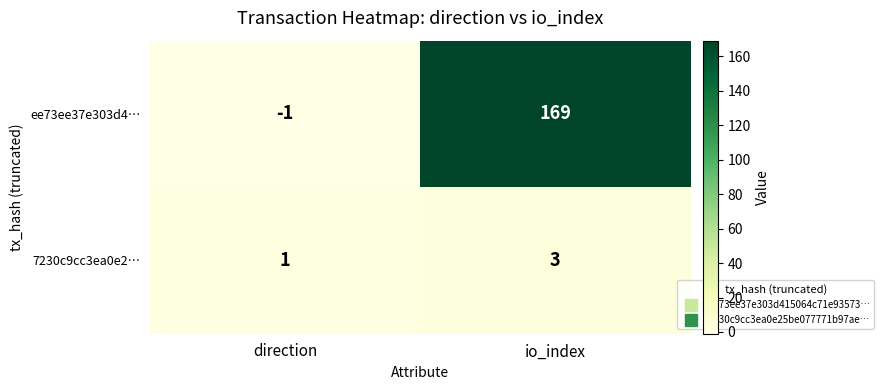

Rank the series by their maximum value, from lowest to highest.

7230c9cc3ea0e2…, ee73ee37e303d4…